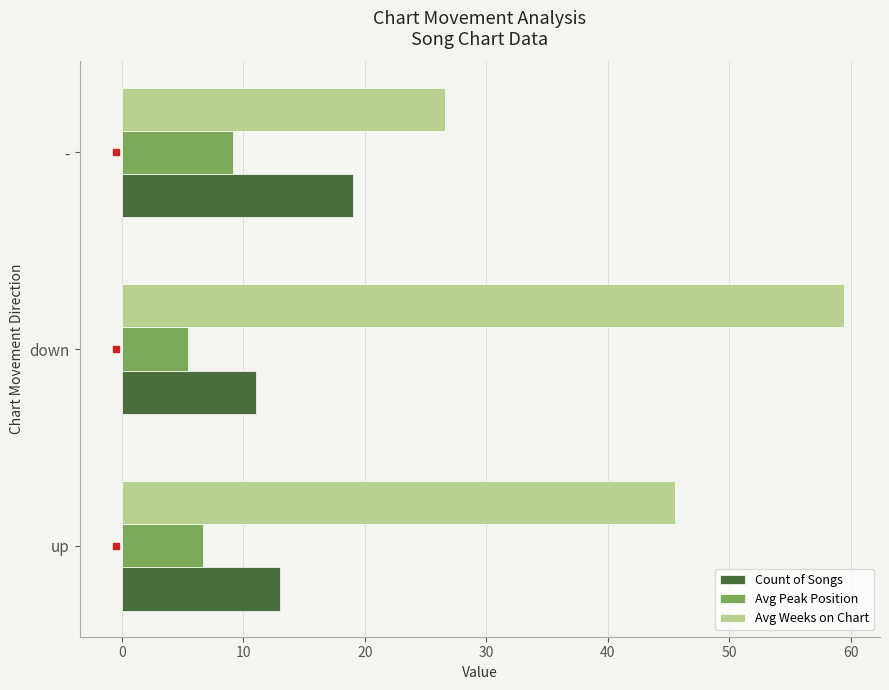

Which series has the largest total across all categories?

Avg Weeks on Chart